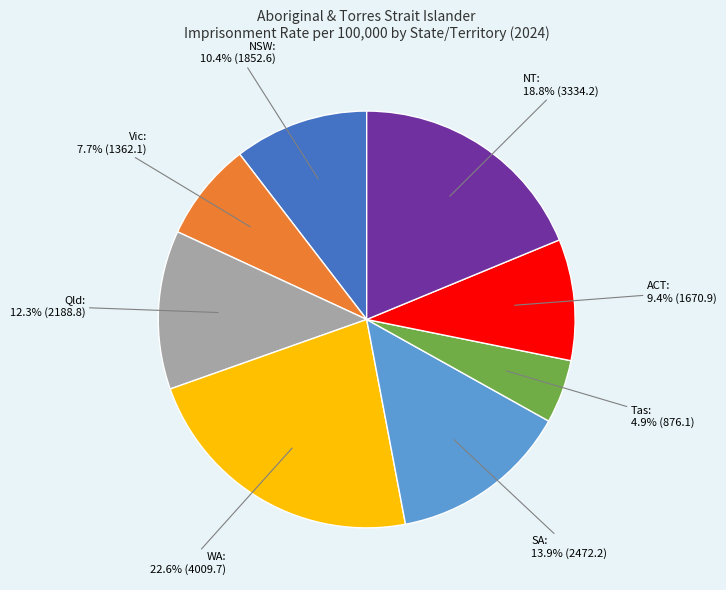

Is there any slice that represents more than half of the pie?

No